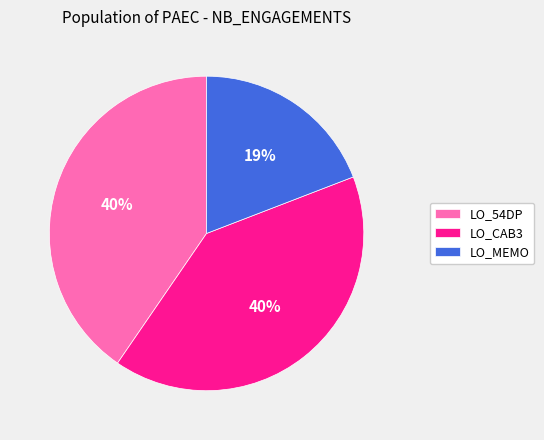

True or false: LO_CAB3 accounts for 49% of the total.

False